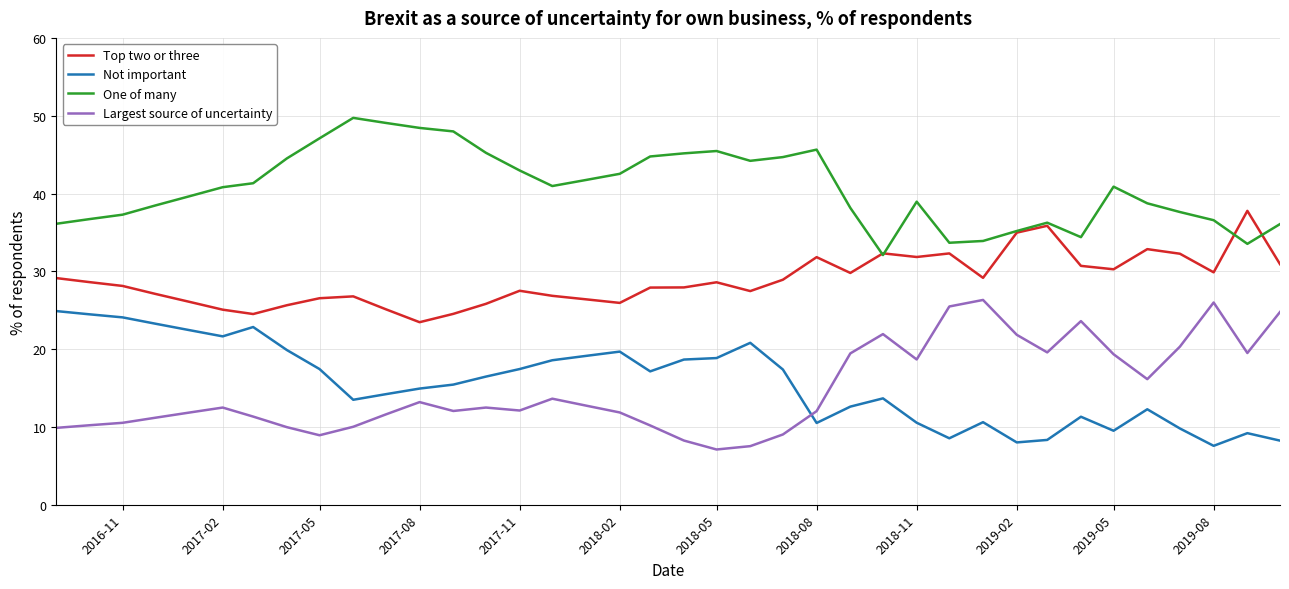

Which series has the largest total across all categories?

One of many